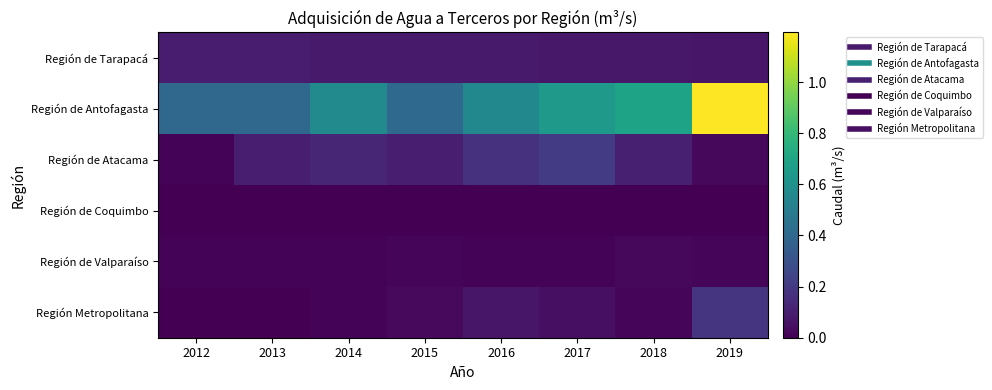

How many categories are shown in the chart?

8